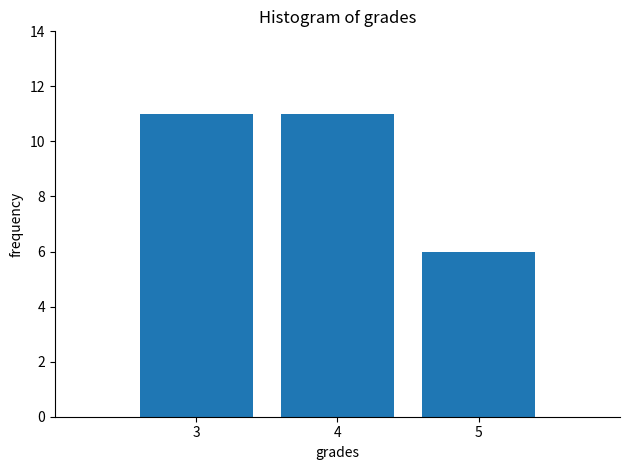

Reading left to right, transcribe this chart: for each bar, give the range it covers on the x-axis and its height. The values are not printed on the chart, so give them approximately, as read against the axis.

2.5 to 3.5: 11
3.5 to 4.5: 11
4.5 to 5.5: 6